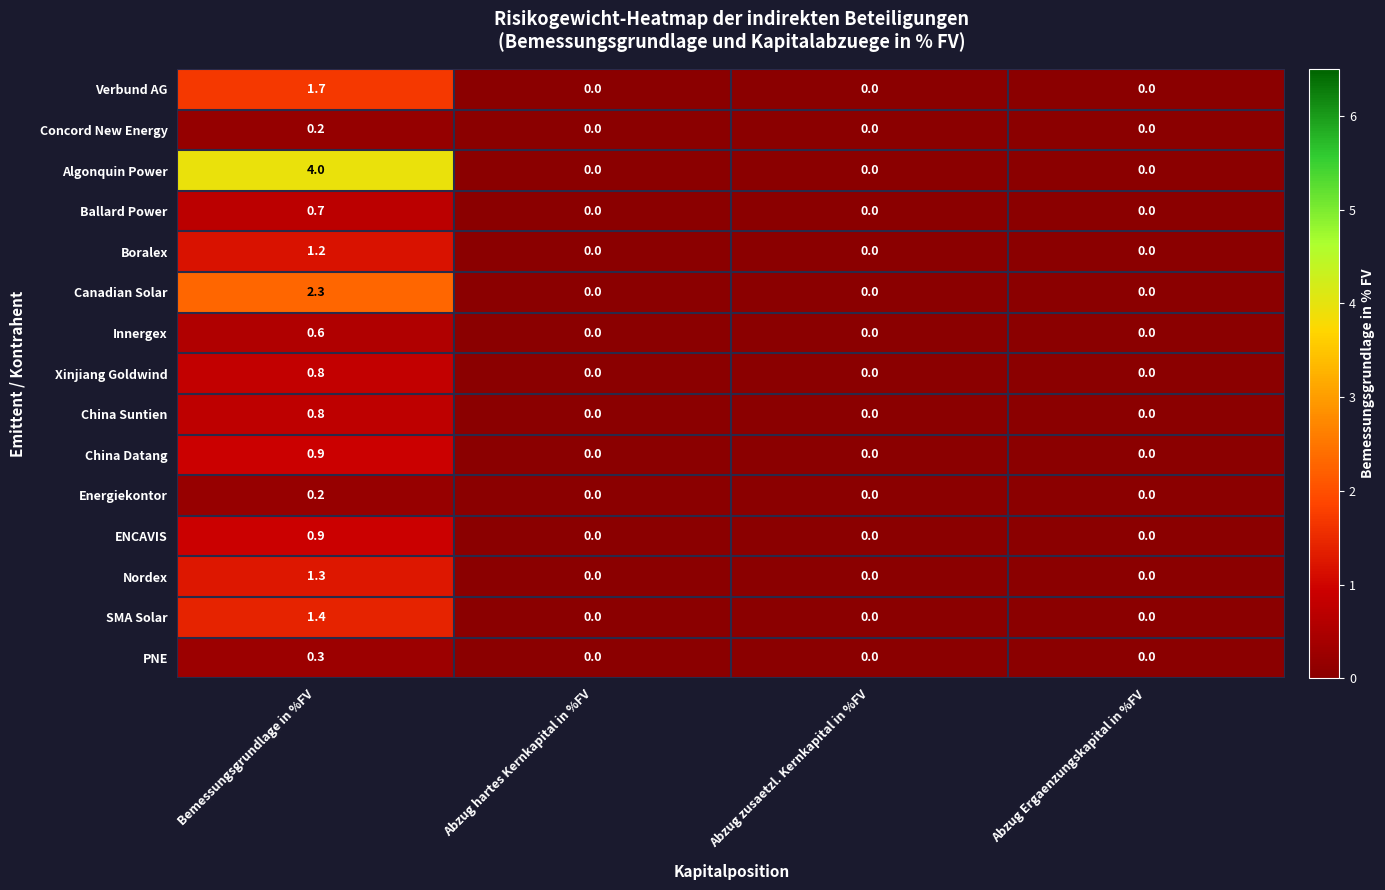

At which category is the sum across all series the highest?

Bemessungsgrundlage in %FV